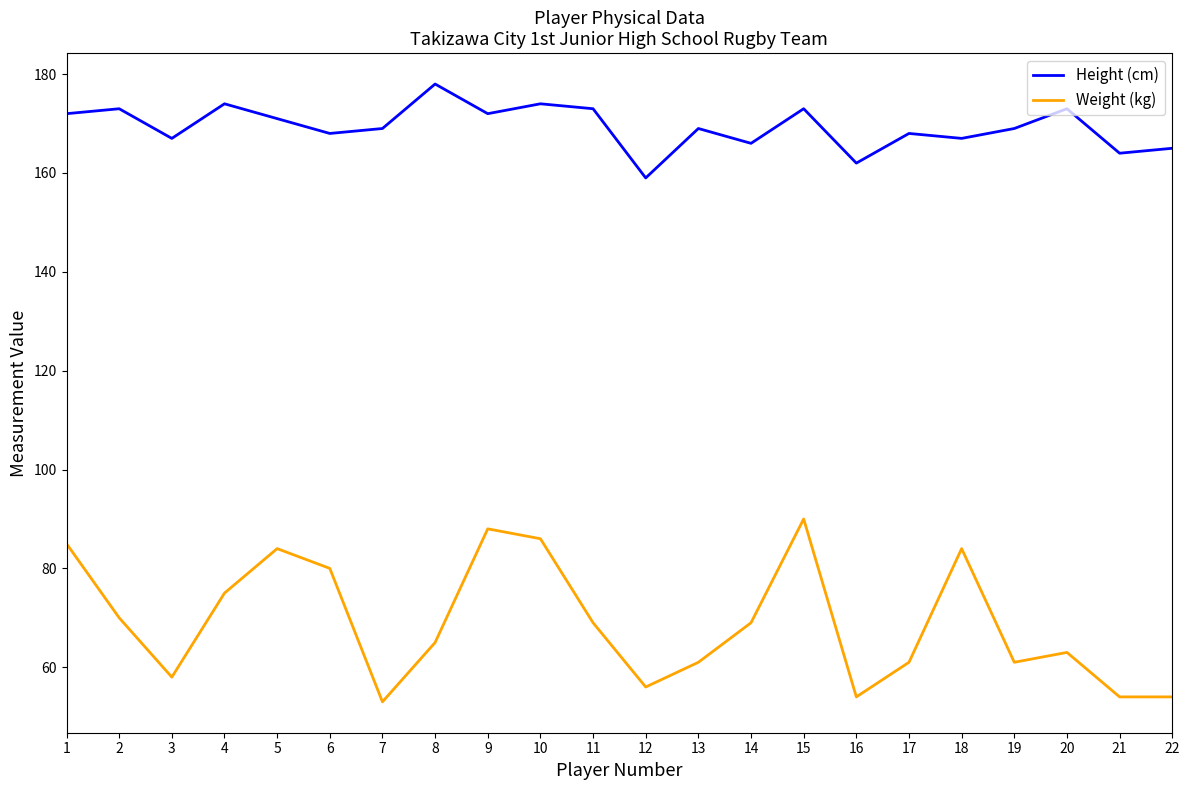

List the series in order of their overall mean, lowest first.

Weight (kg), Height (cm)